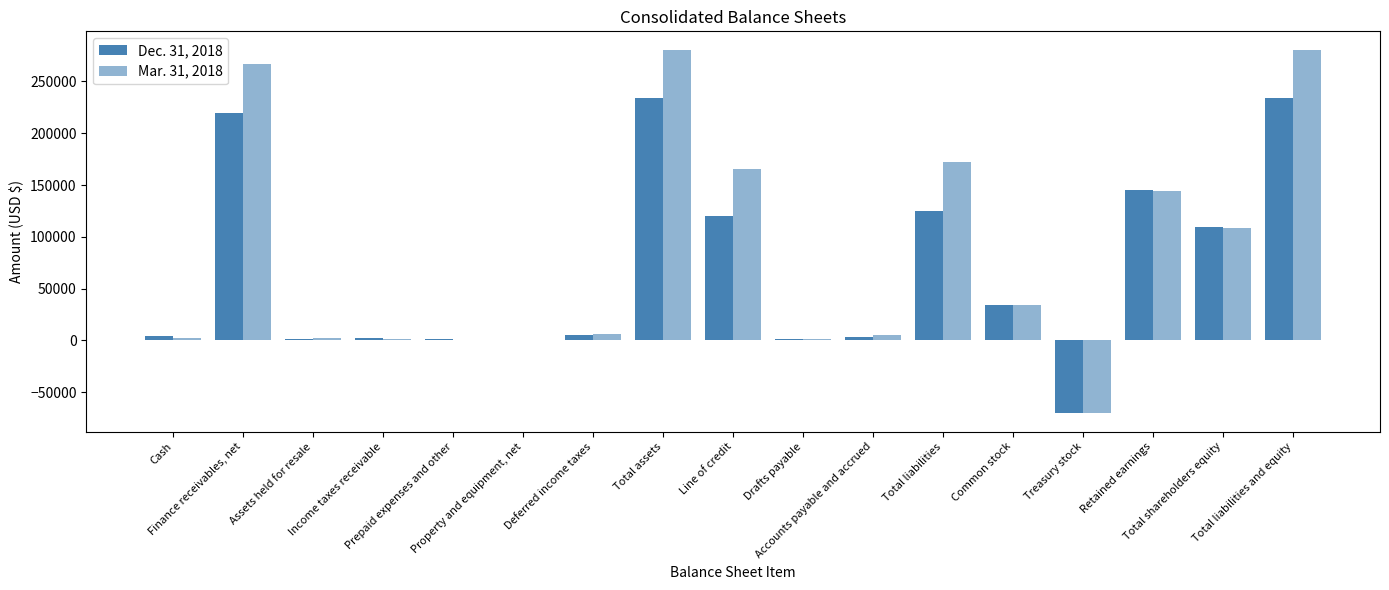

Count the number of categories in the chart.

17